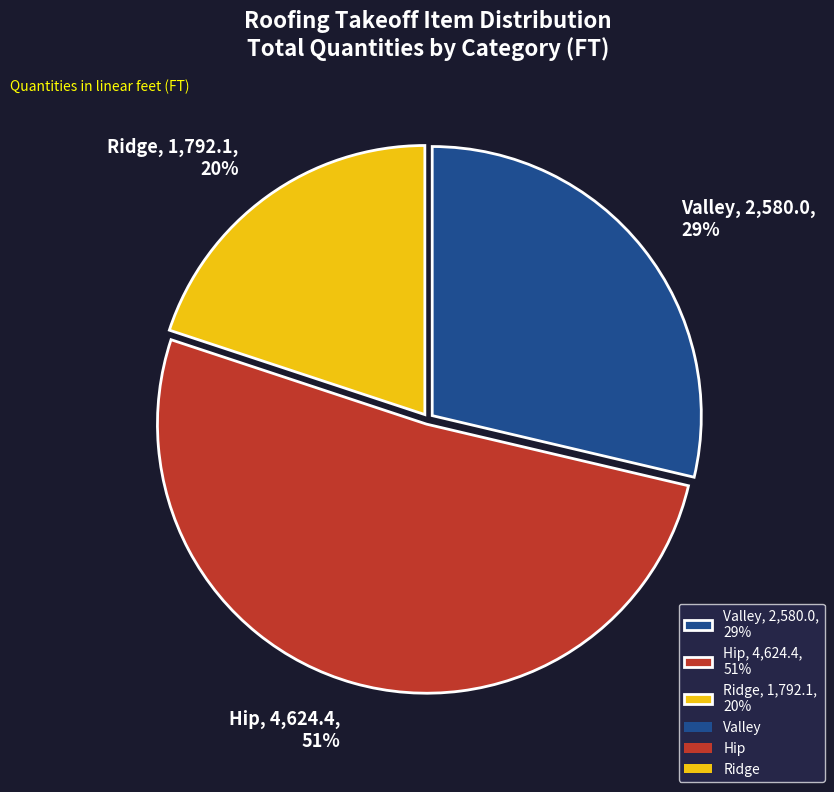

Rank the categories by value from highest to lowest.

Hip, 4,624.4, 51%, Valley, 2,580.0, 29%, Ridge, 1,792.1, 20%